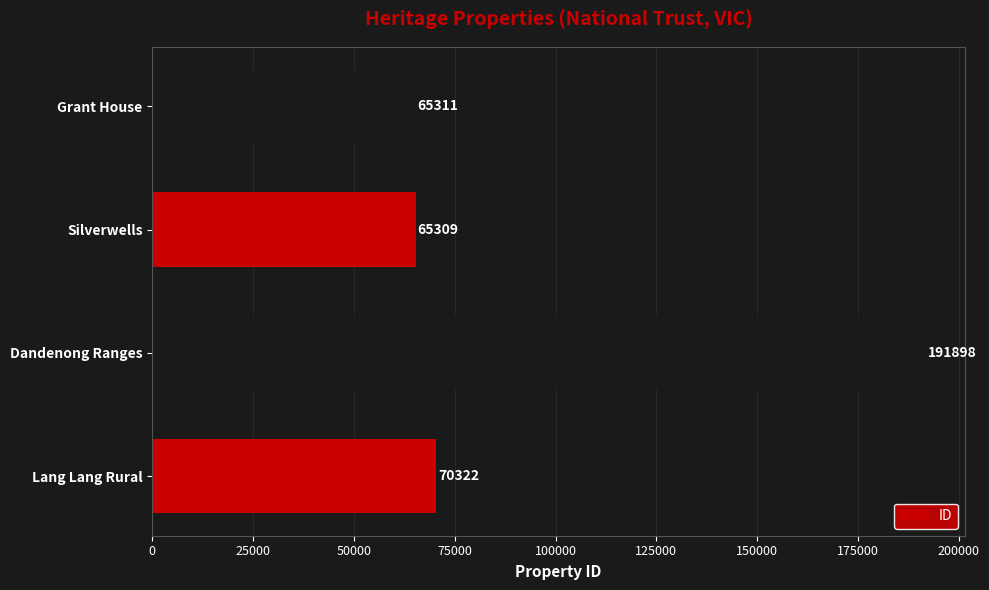

What is the change in value from Dandenong Ranges to Grant House?

-126587